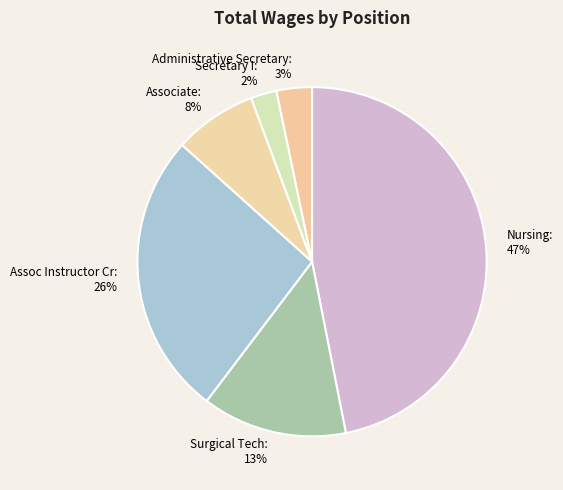

Count the number of slices in the pie.

6